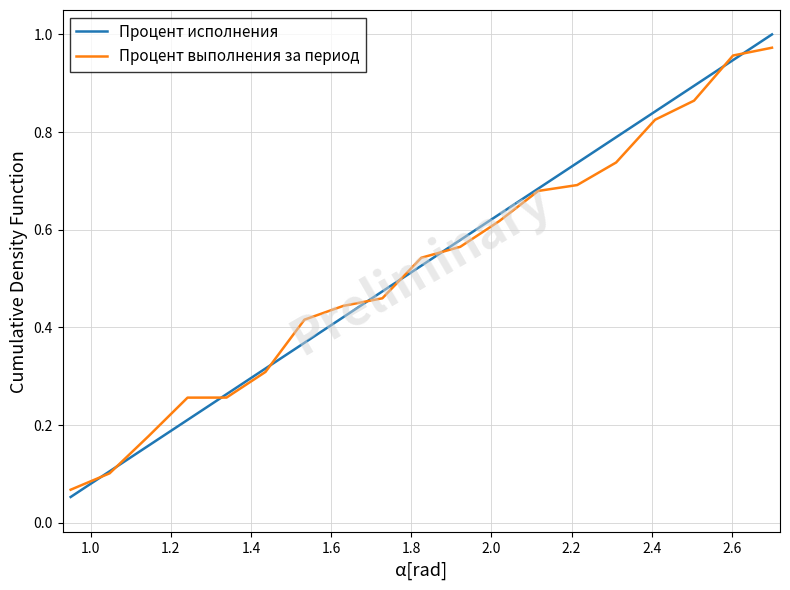

Which series has the largest range (max minus min)?

Процент исполнения